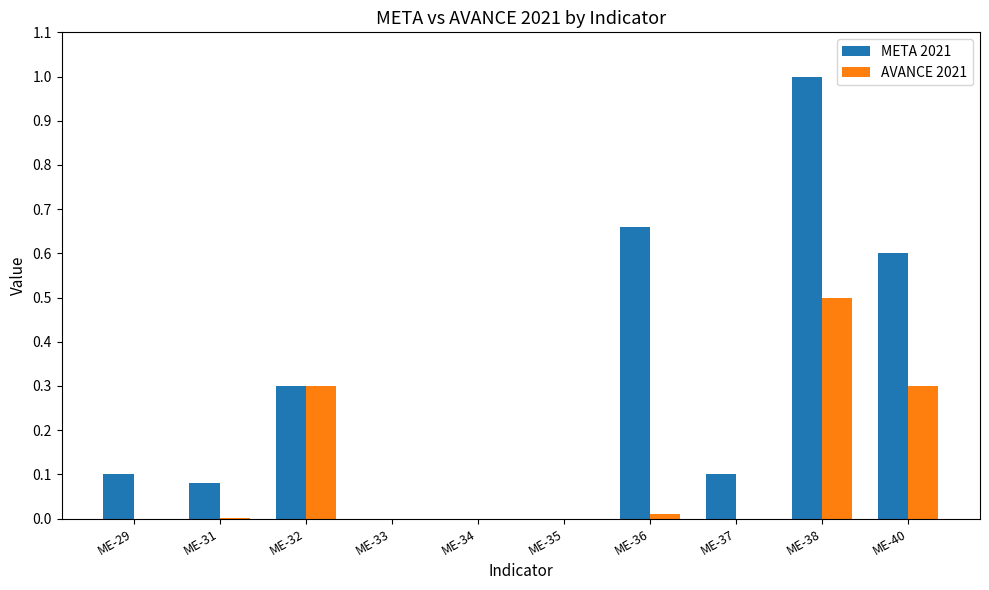

What is the highest value of the META 2021 series?

1.0